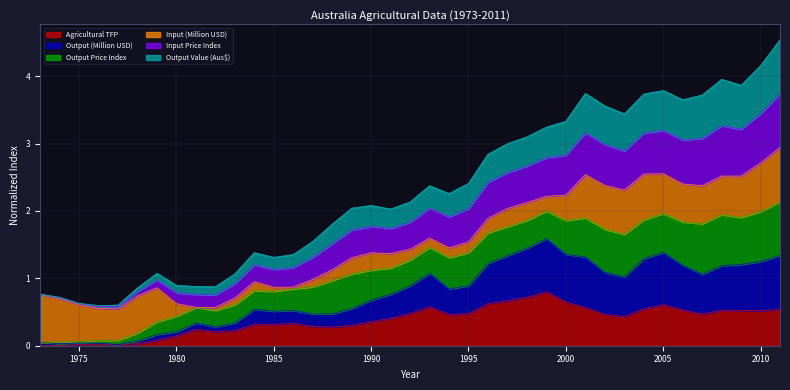

At which category is the sum across all series the highest?

2011